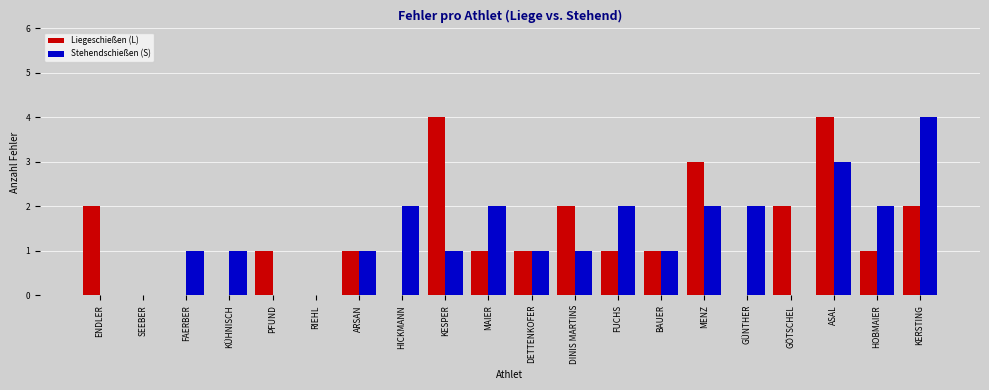

What is the maximum value shown in the chart?

4